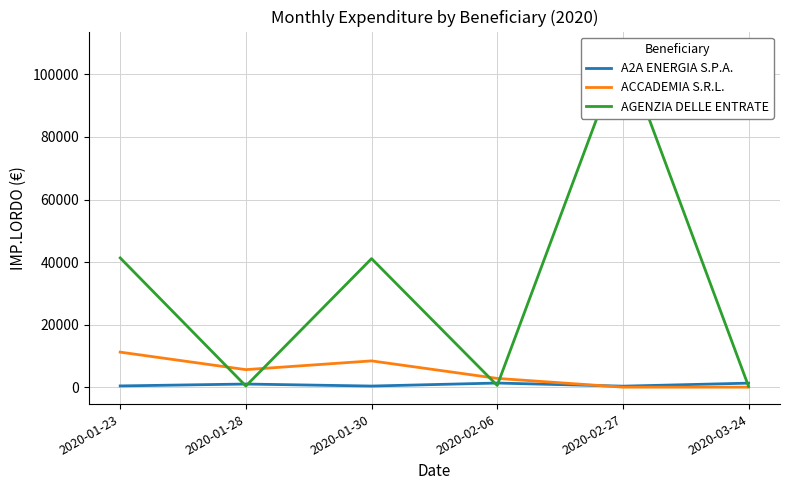

In ACCADEMIA S.R.L., how many points are lower than both neighbors (excluding endpoints)?

1